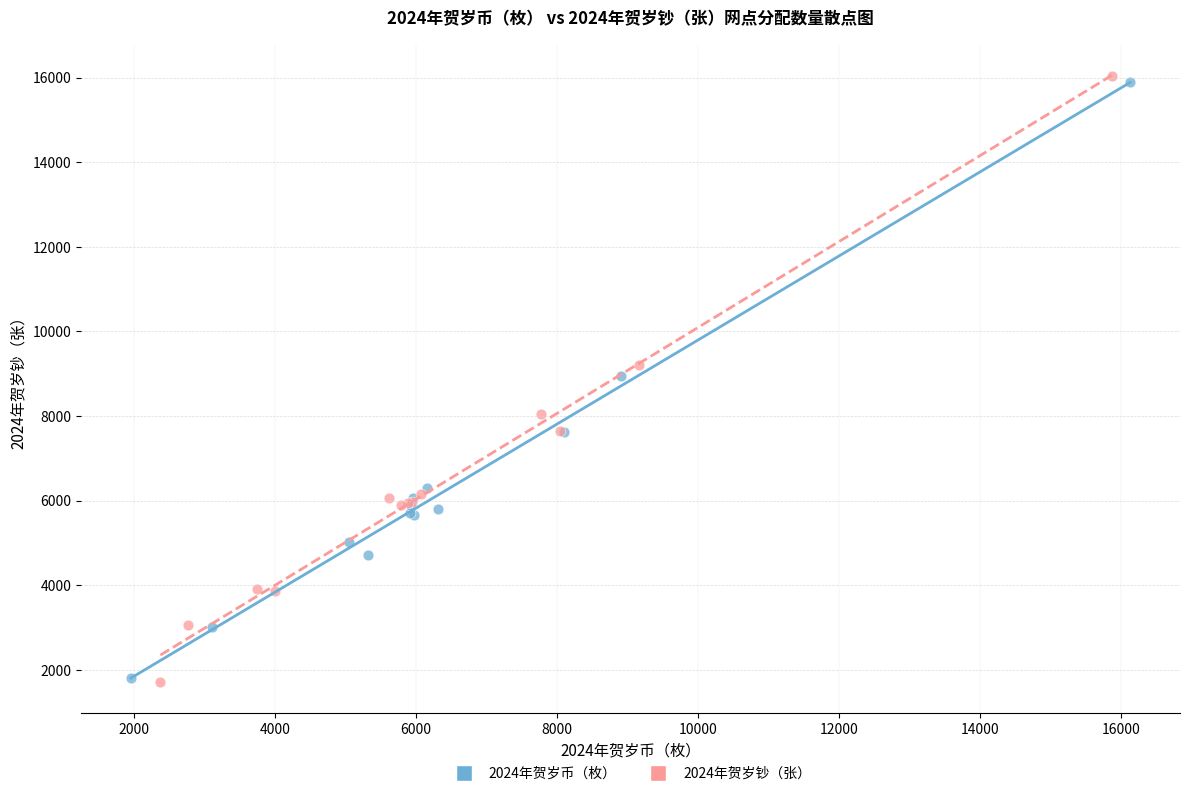

Which series has the largest Y range (max minus min)?

2024年贺岁钞（张）